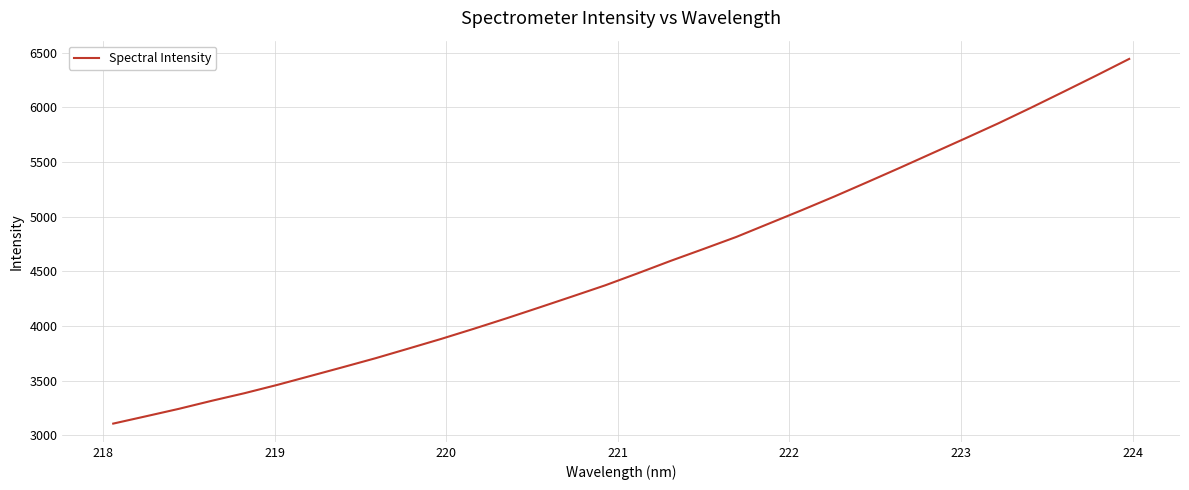

Reading left to right, transcribe all the data shown in this chart.

3106.1	3173.2	3241.1	3314.6	3384.2	3460.2	3541.0	3622.3	3704.7	3792.6	3881.3	3974.4	4070.5	4169.6	4270.0	4371.4	4482.1	4595.4	4704.0	4814.1	4936.7	5059.1	5184.9	5315.5	5447.6	5582.5	5717.2	5853.7	5996.9	6143.8	6292.1	6443.6